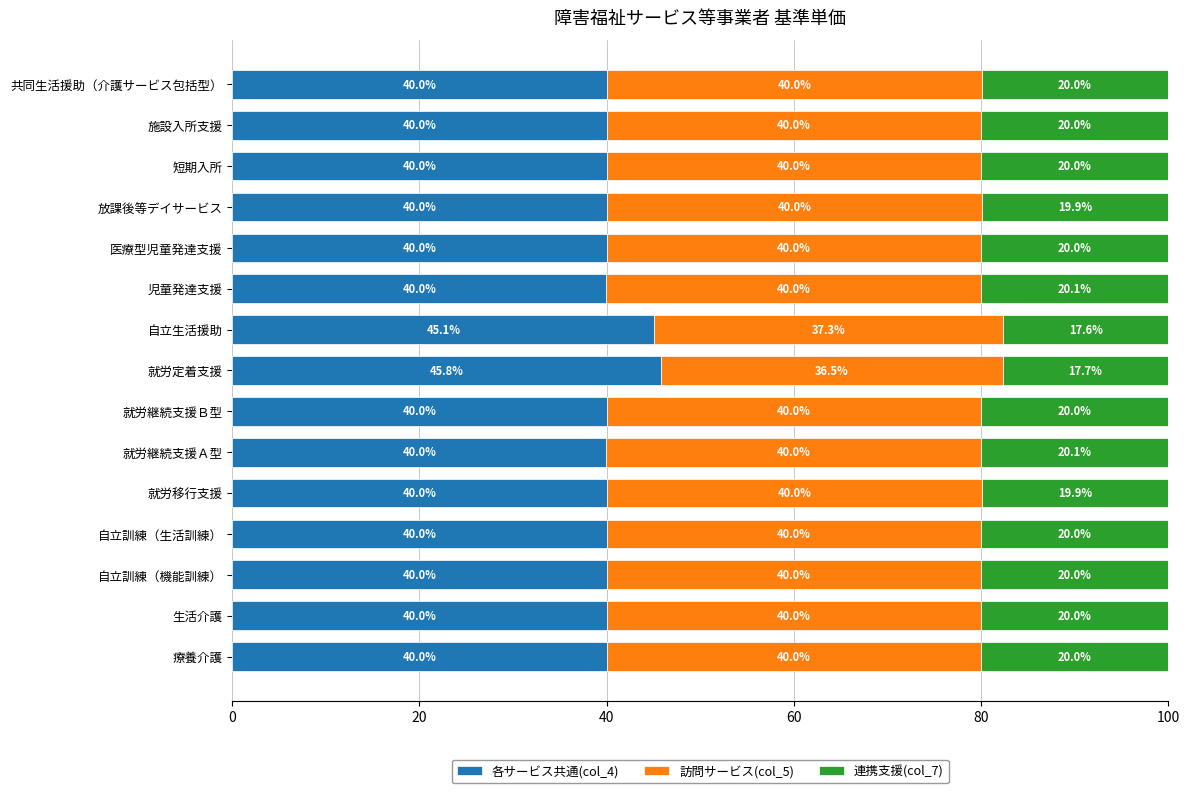

What is the approximate value of 各サービス共通(col_4) at 施設入所支援?

40.0